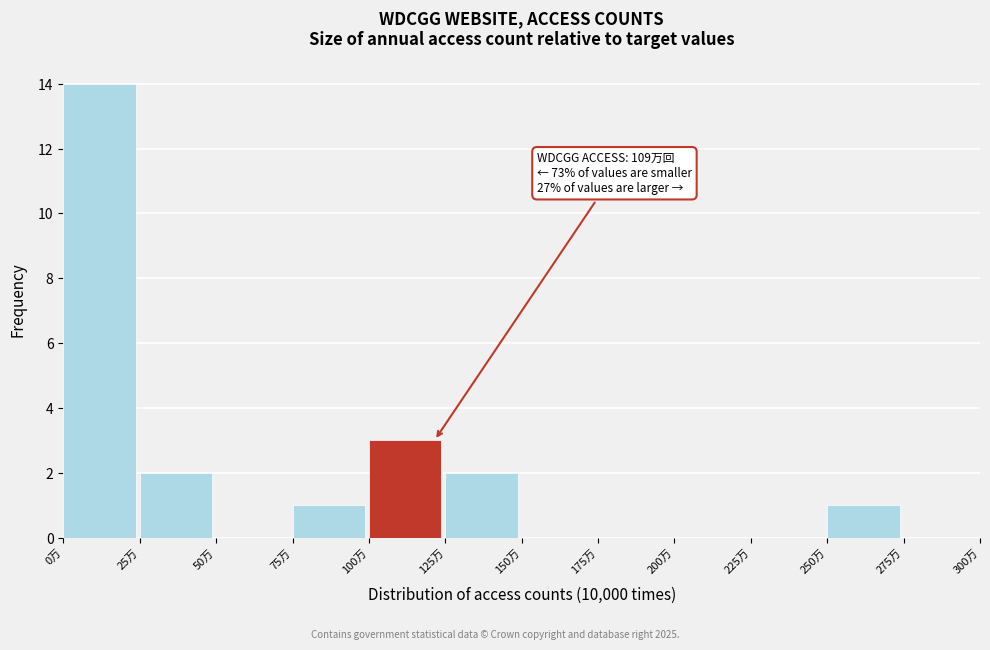

Over which range of the x-axis is the bar tallest?

0 to 25